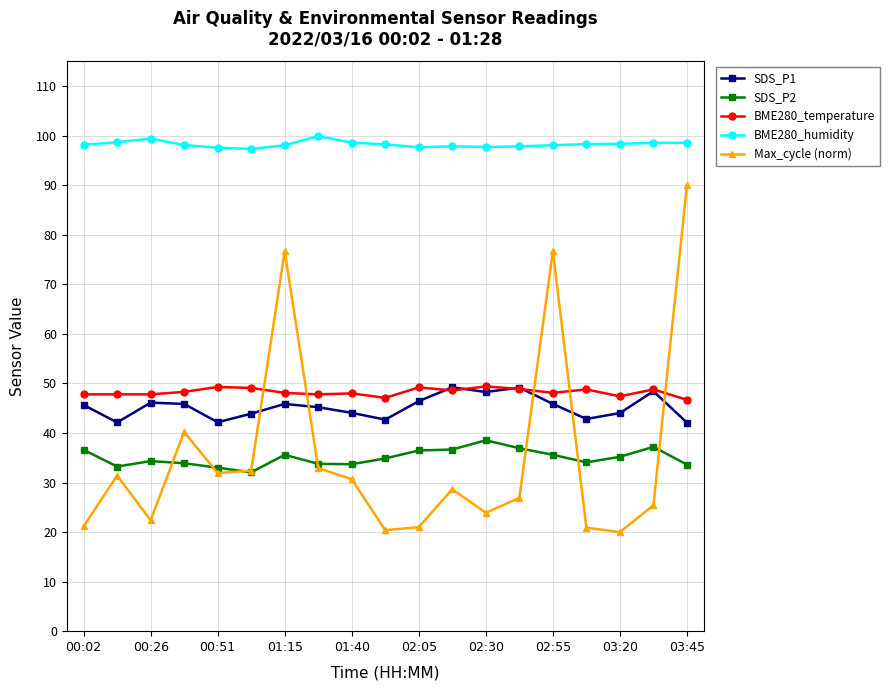

At how many categories does at least one series exceed 51?

19